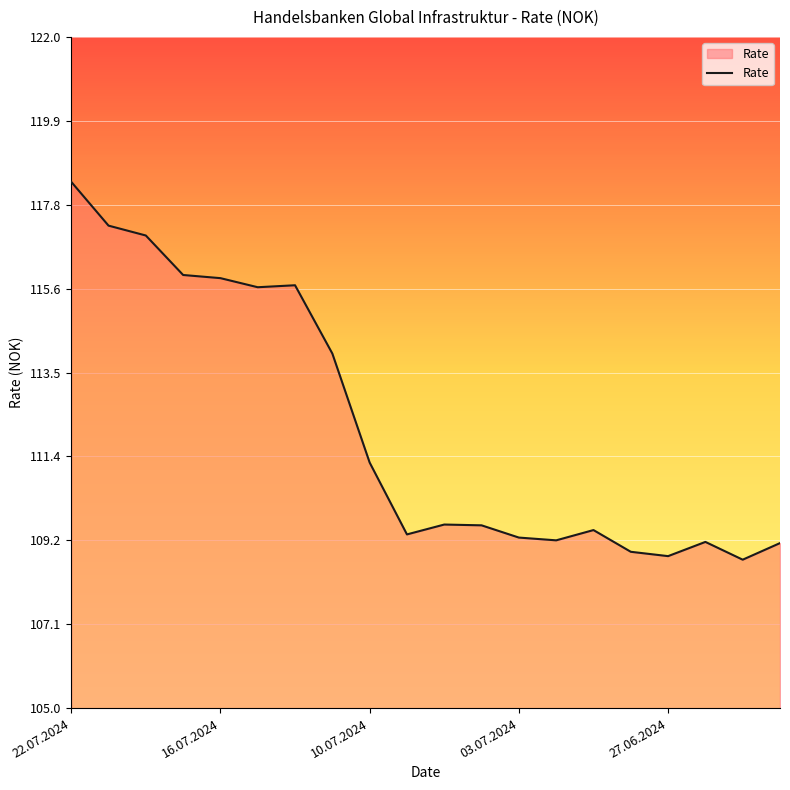

What is the maximum value shown in the chart?

118.3